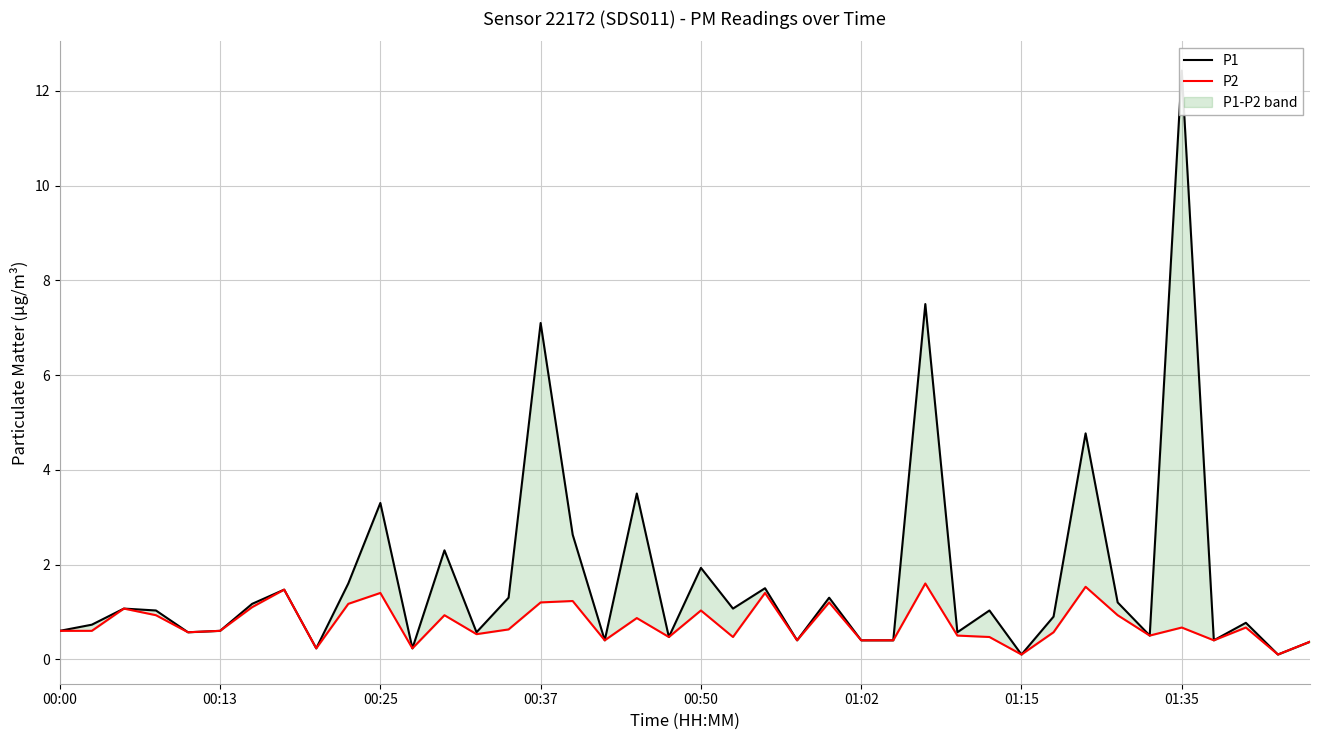

What are all the series names shown in the legend?

P1, P2